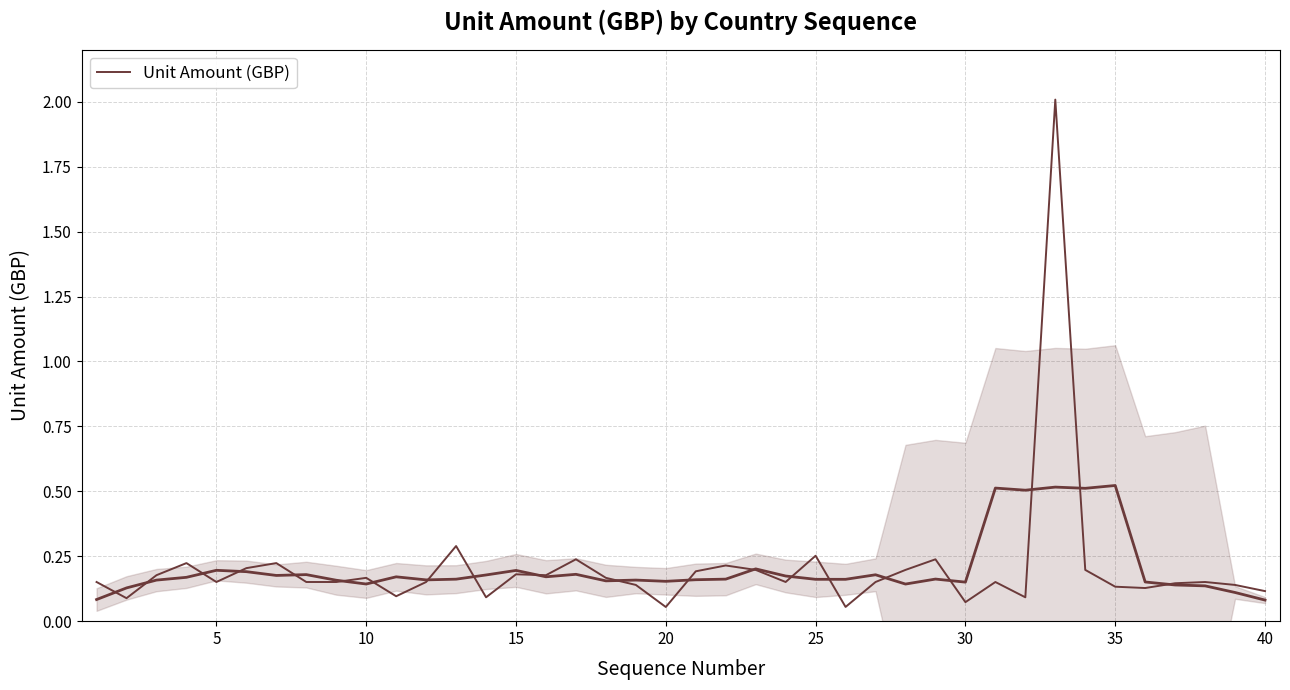

Reading right to left, list all the values displayed in this chart.

0.1	0.1	0.2	0.1	0.1	0.1	0.2	2.0	0.1	0.2	0.1	0.2	0.2	0.2	0.1	0.3	0.2	0.2	0.2	0.2	0.1	0.1	0.2	0.2	0.2	0.2	0.1	0.3	0.2	0.1	0.2	0.2	0.2	0.2	0.2	0.2	0.2	0.2	0.1	0.2